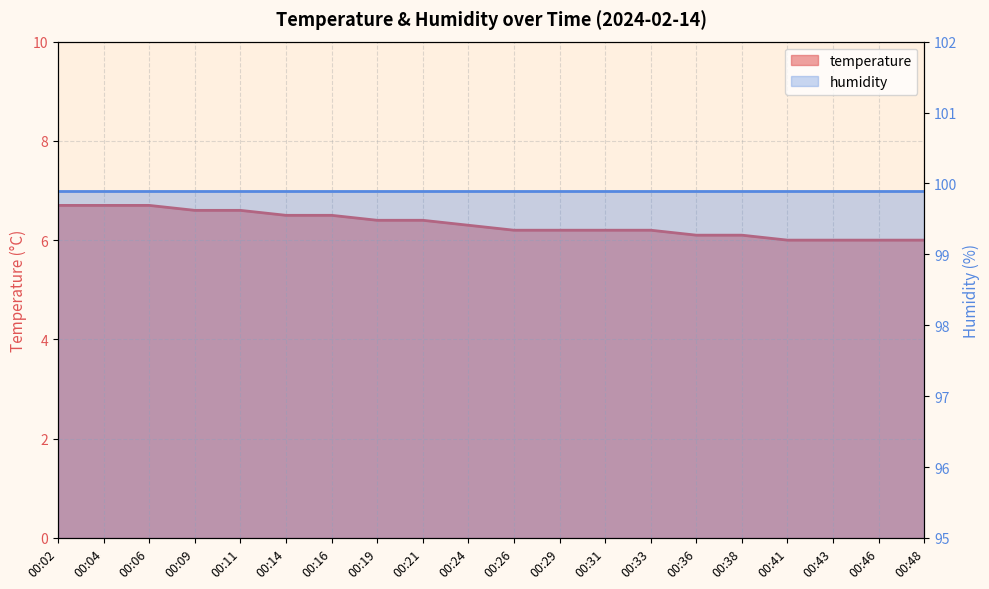

How many values exceed 6?

16